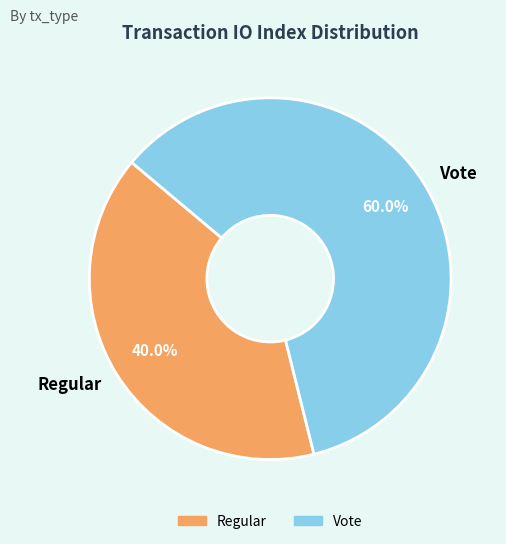

To the nearest percent, what is the average slice percentage?

50%